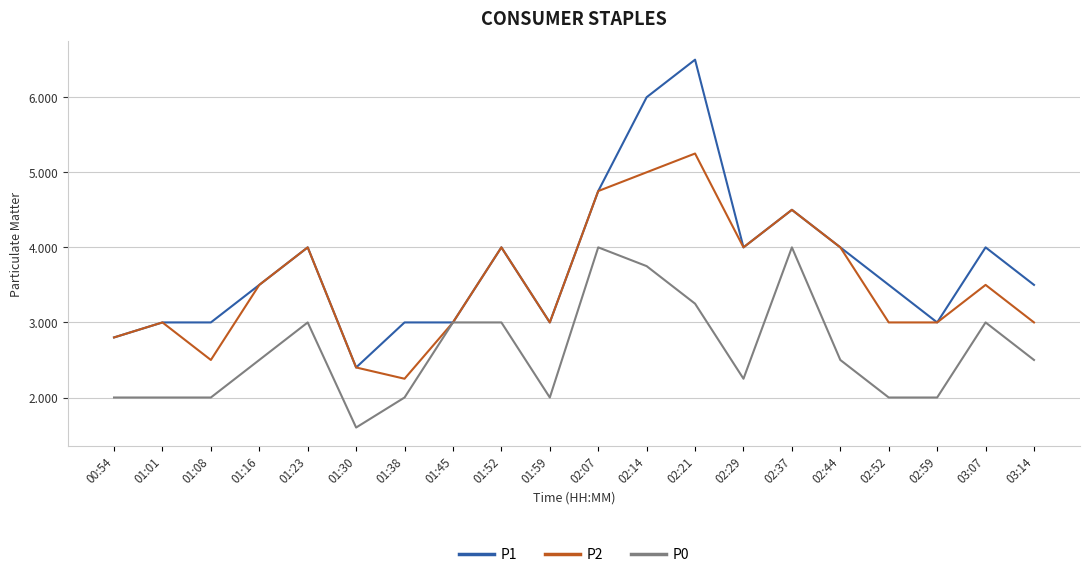

True or false: P0 has more than 0 points higher than both neighbors.

True